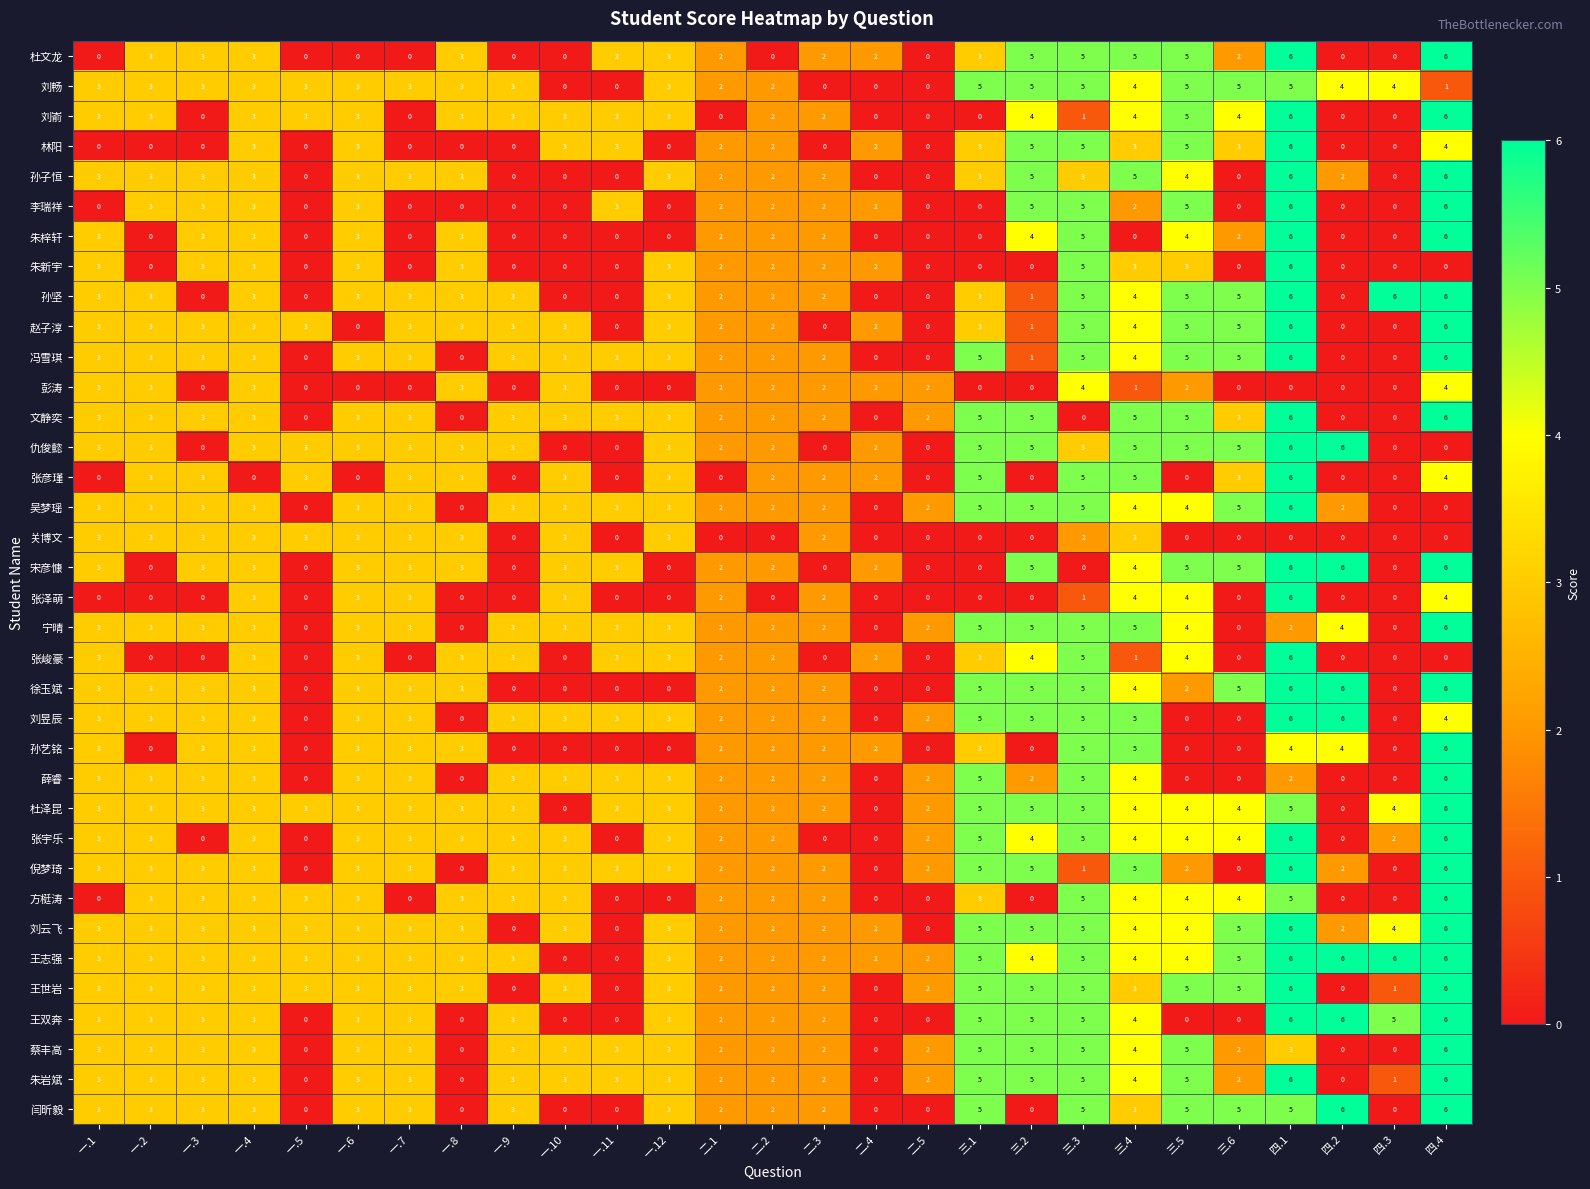

Which category has the highest value in the 张峻豪 series?

四.1